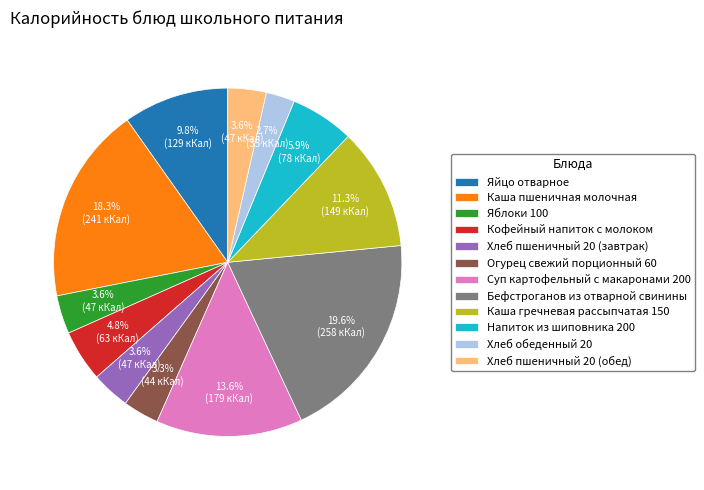

To the nearest percent, what is the difference between the Каша гречневая рассыпчатая 150 and Суп картофельный с макаронами 200 slice percentages?

2%